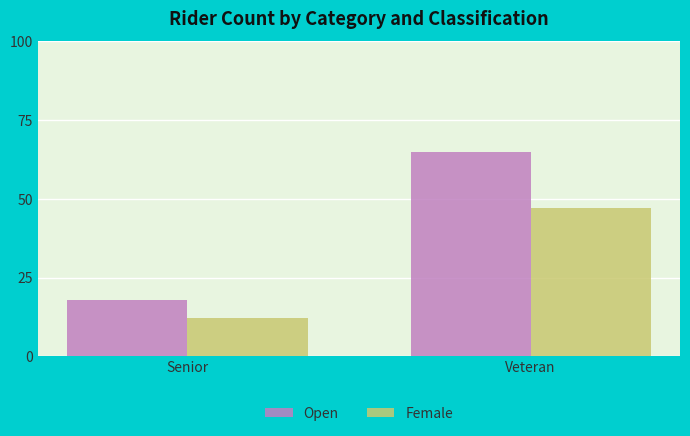

Read the Open value at Veteran.

65